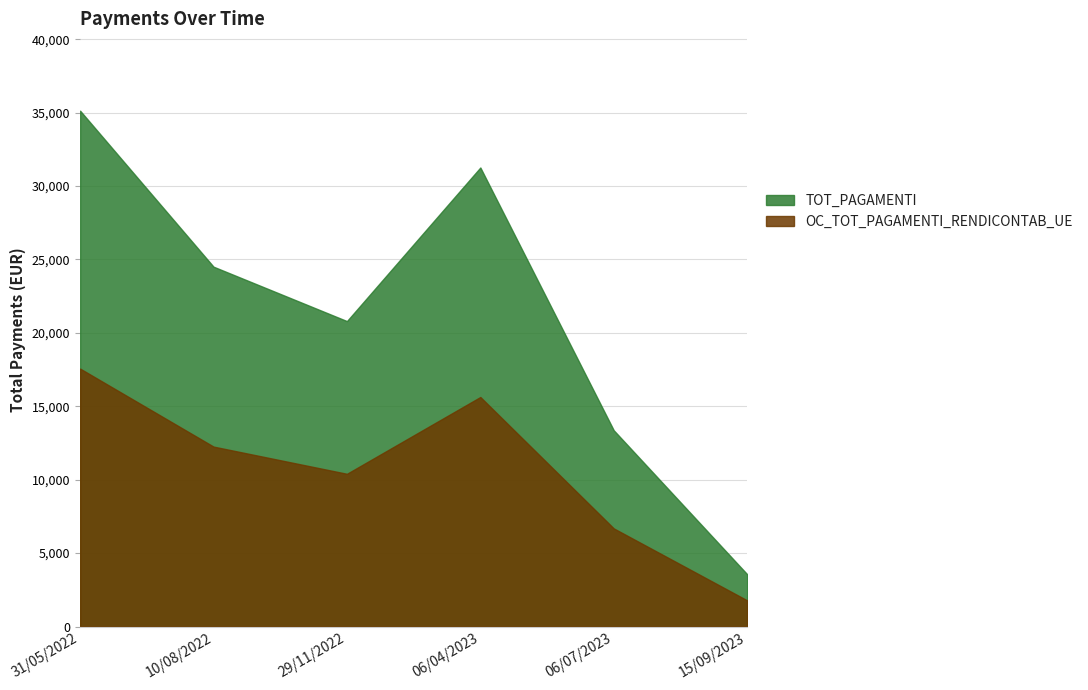

At which label does OC_TOT_PAGAMENTI_RENDICONTAB_UE reach its peak?

31/05/2022